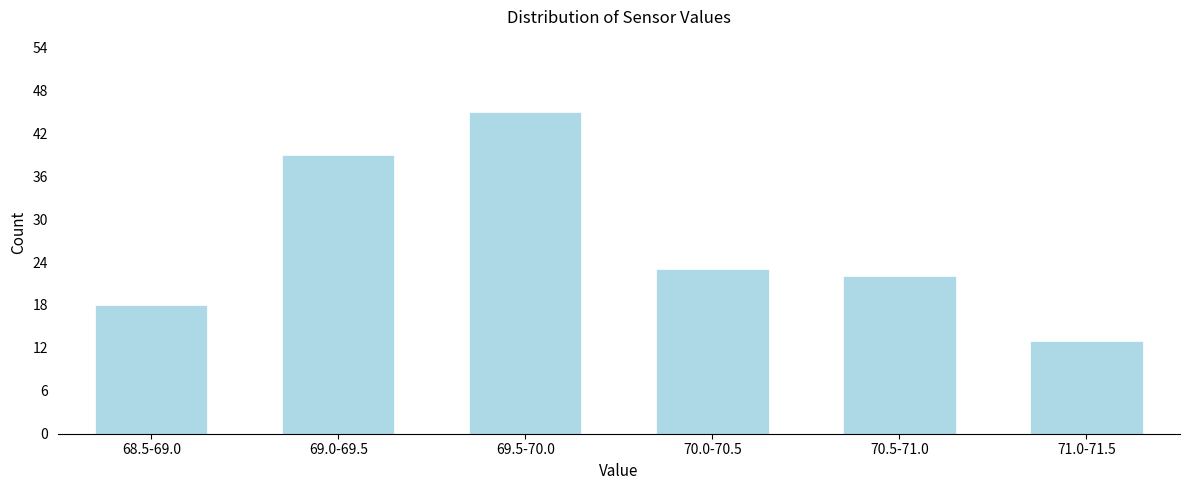

Reading right to left, list all the values displayed in this chart.

71.0-71.5=13	70.5-71.0=22	70.0-70.5=23	69.5-70.0=45	69.0-69.5=39	68.5-69.0=18